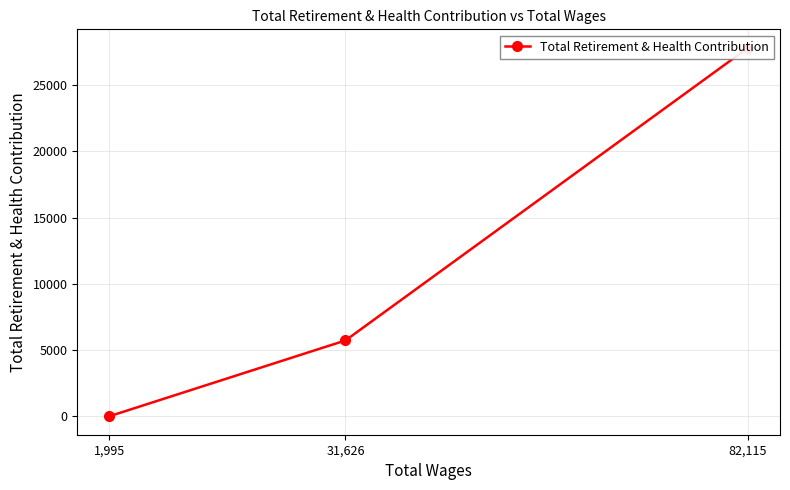

What is the sum of all values?

33553